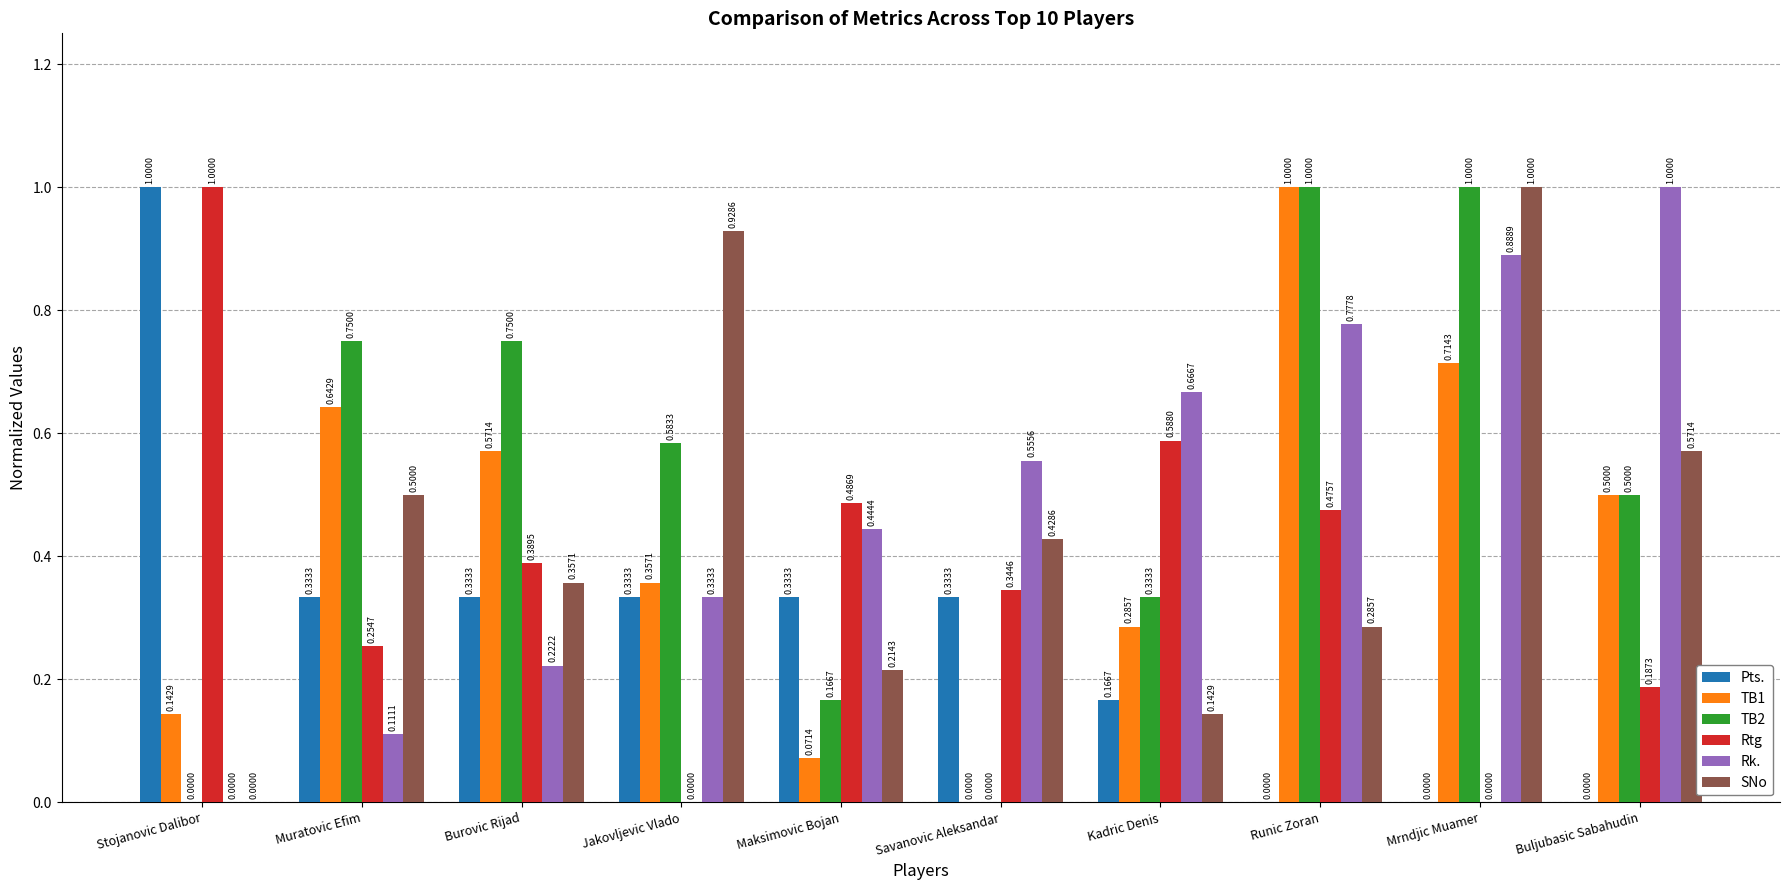

Is the value of TB1 at Stojanovic Dalibor greater than the value of TB2 at Runic Zoran?

No